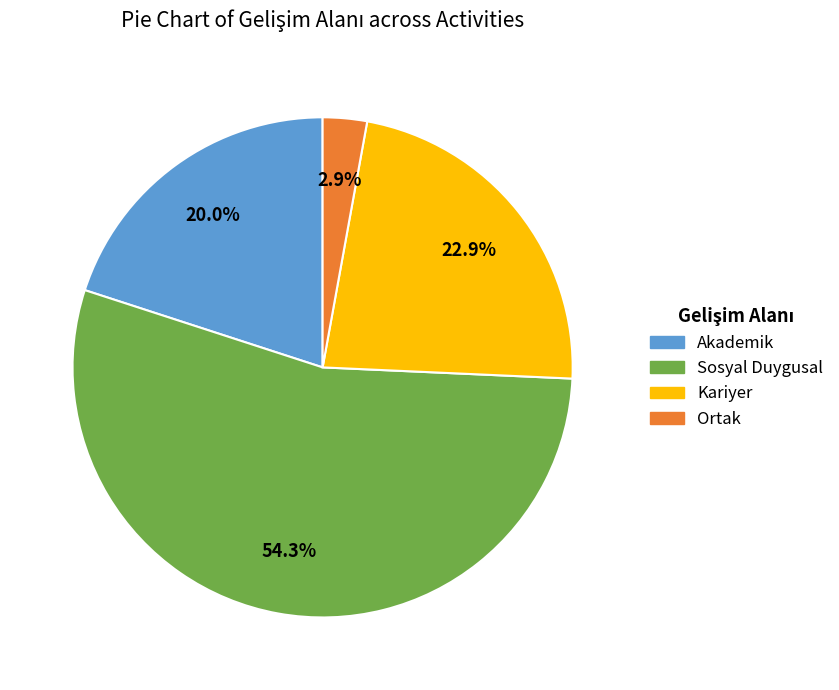

To the nearest percent, what is the combined percentage of Kariyer and Akademik?

43%